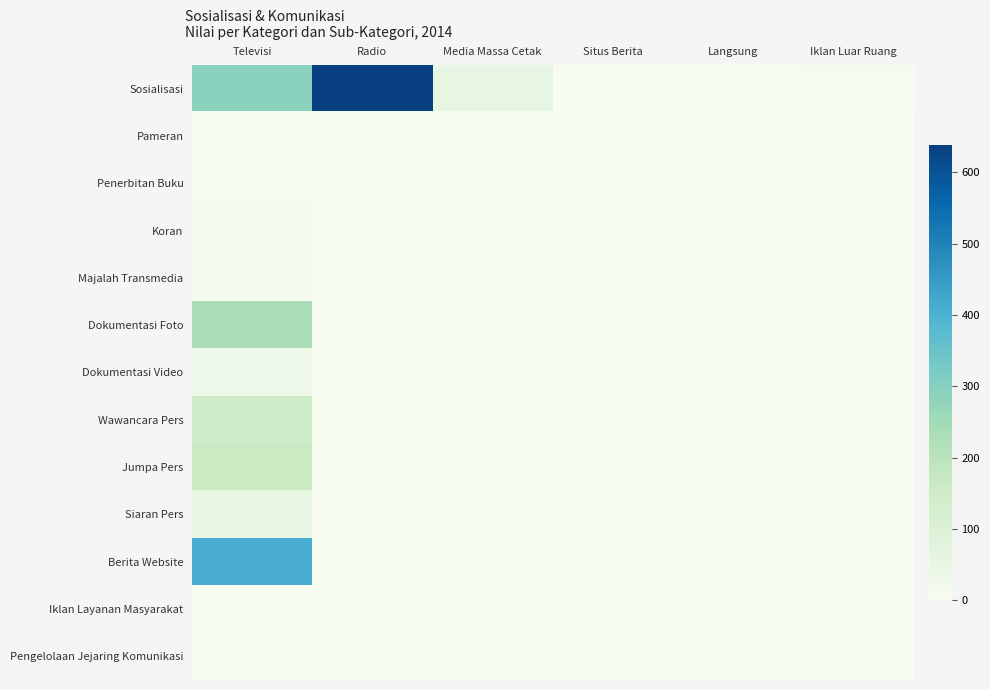

At which category is the sum across all series the highest?

Televisi